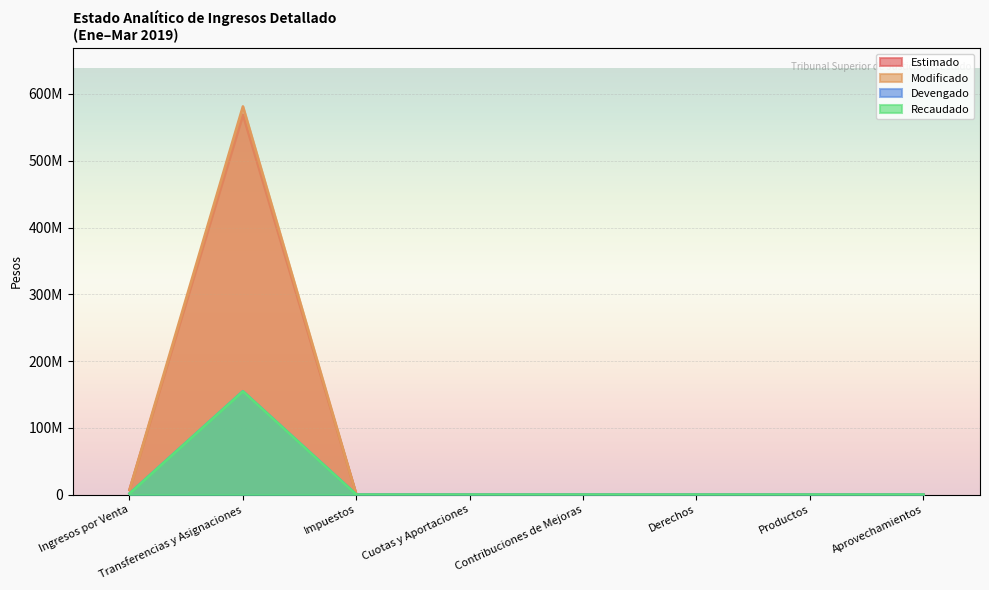

Is it true that Recaudado equals 94542724 at Cuotas y Aportaciones?

False